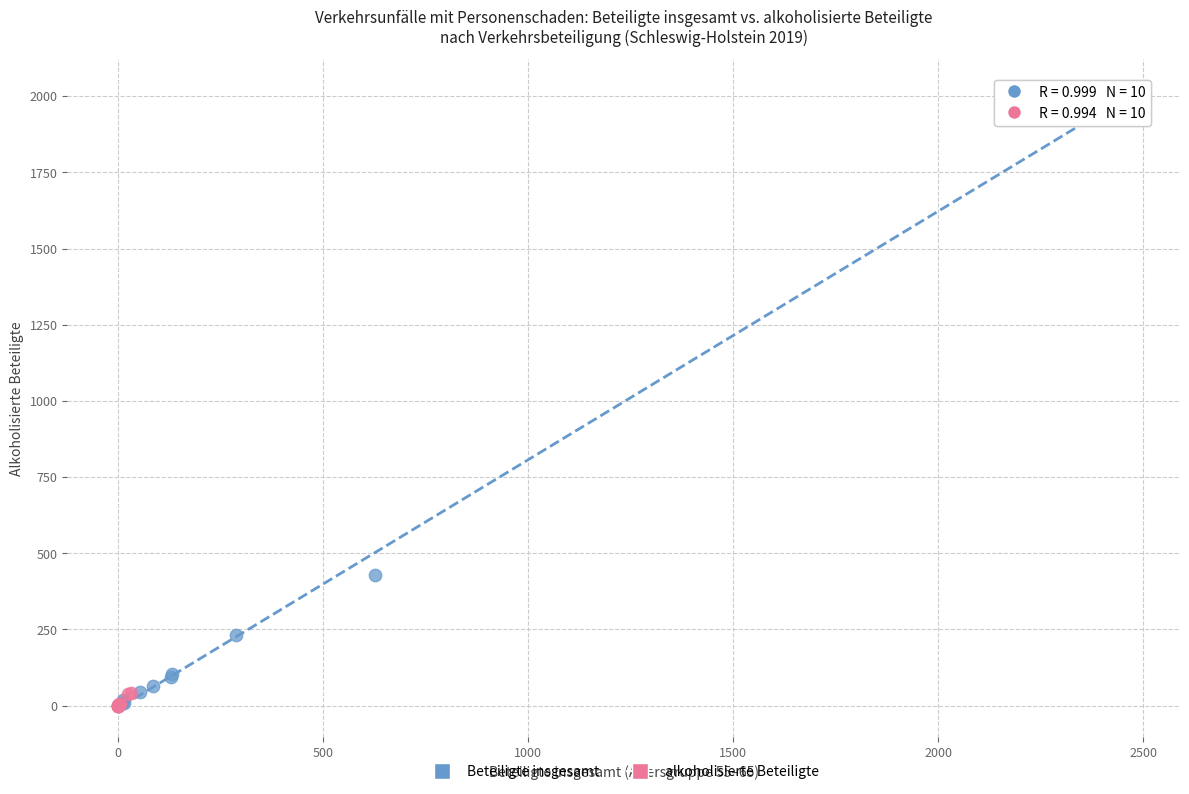

Which series has the widest spread of Y values?

Beteiligte insgesamt